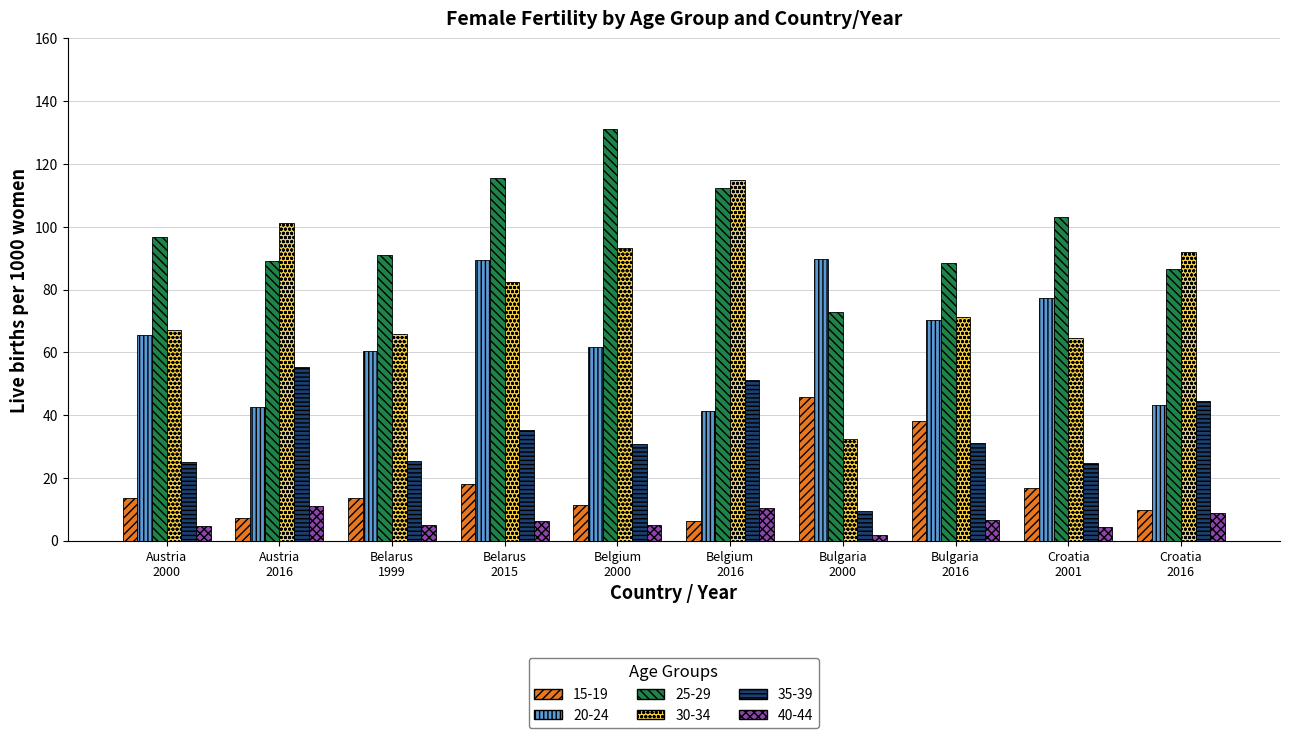

How many groups of bars are there?

10